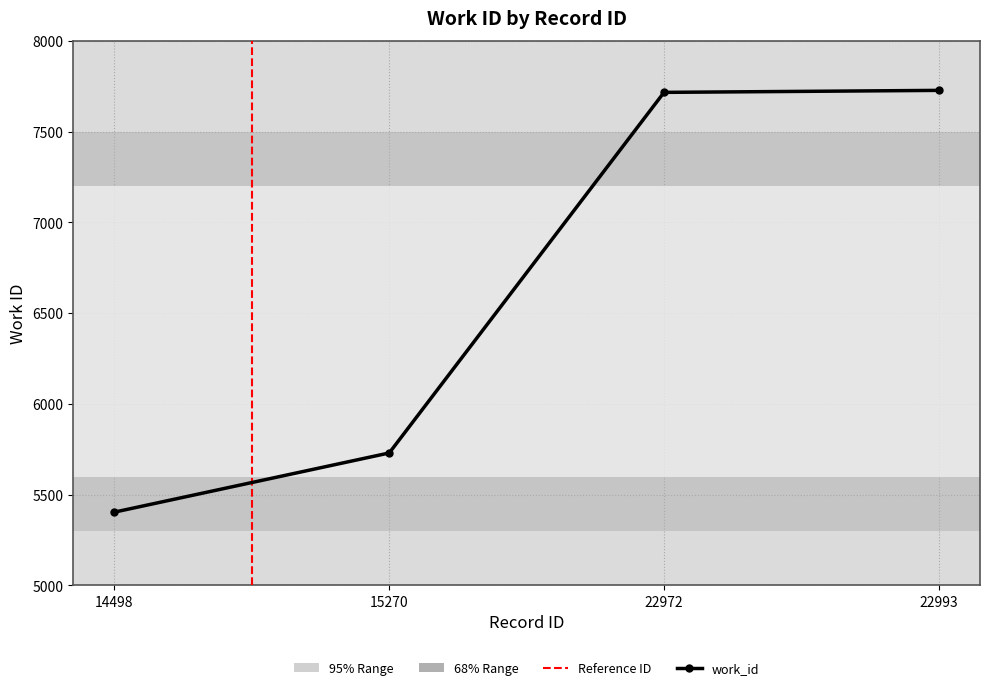

What is the change in value from 14498 to 15270?

+326